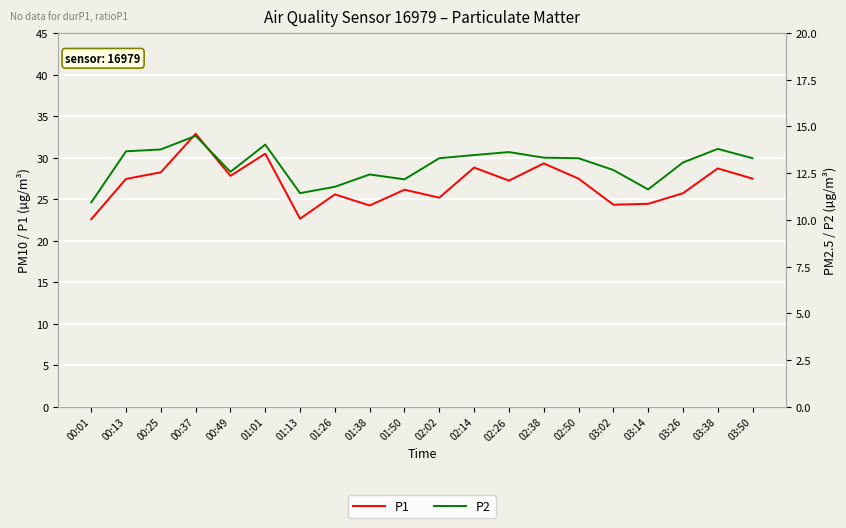

Is the value of P2 at 03:14 greater than the value of P1 at 01:01?

No